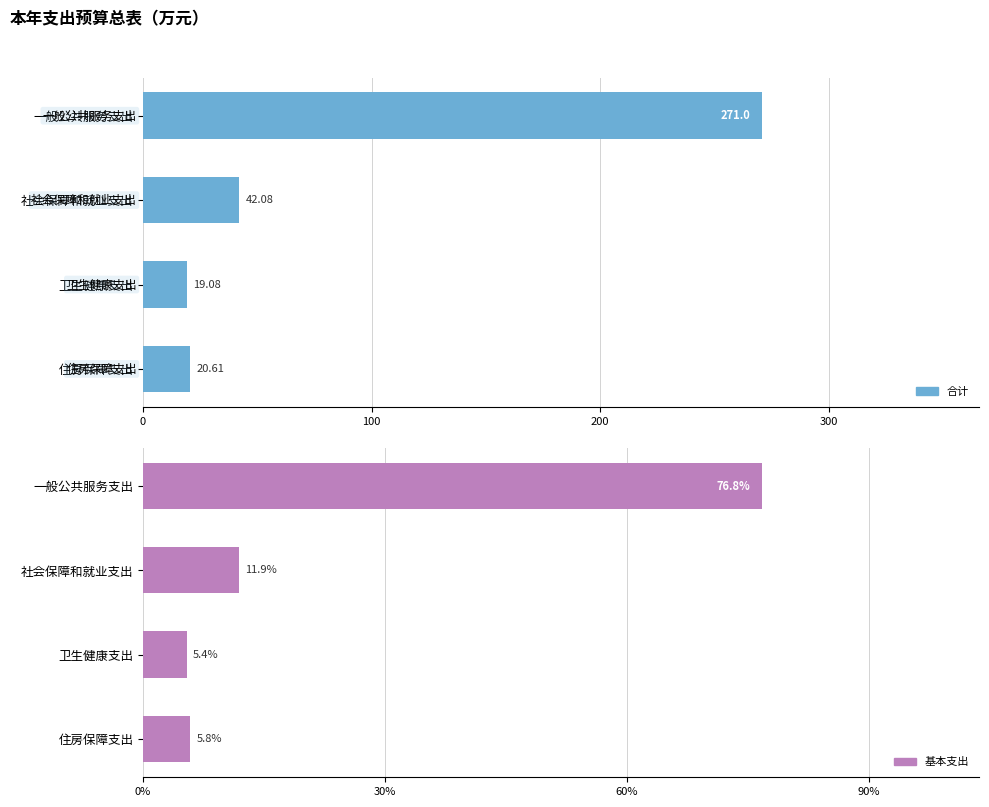

Which series has the widest spread of values?

合计